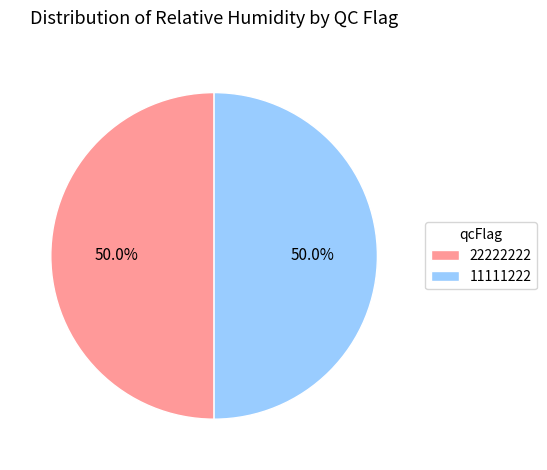

What is the ratio of the value at 22222222 to the value at 11111222?

1.0